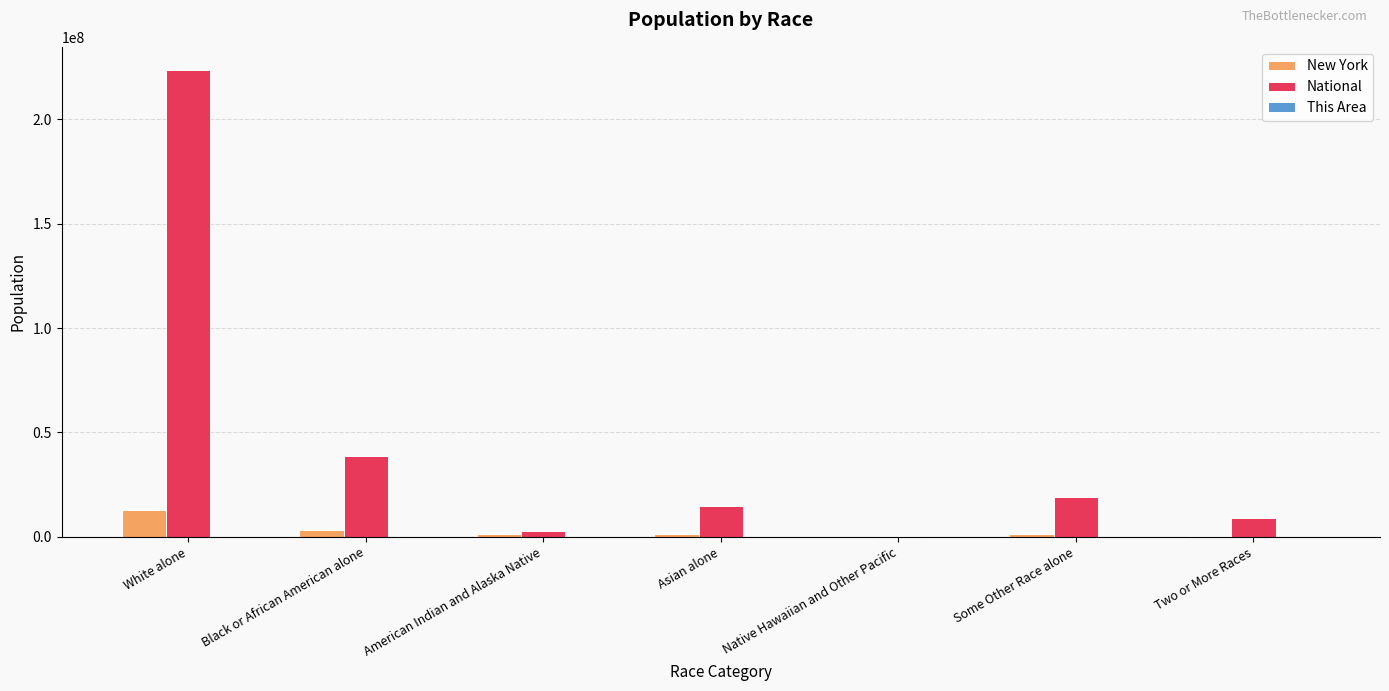

Is the value of National at Some Other Race alone greater than the value of New York at American Indian and Alaska Native?

Yes